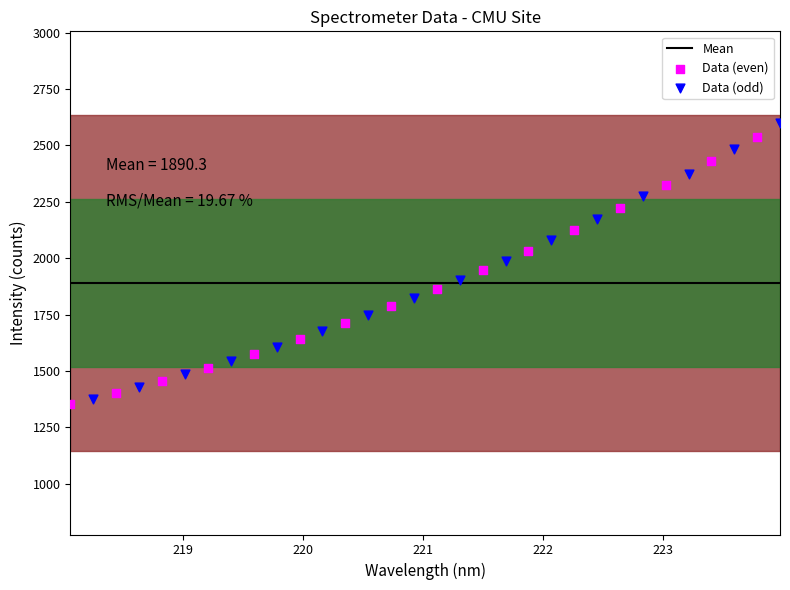

Which series has the widest spread of Y values?

Data (odd)